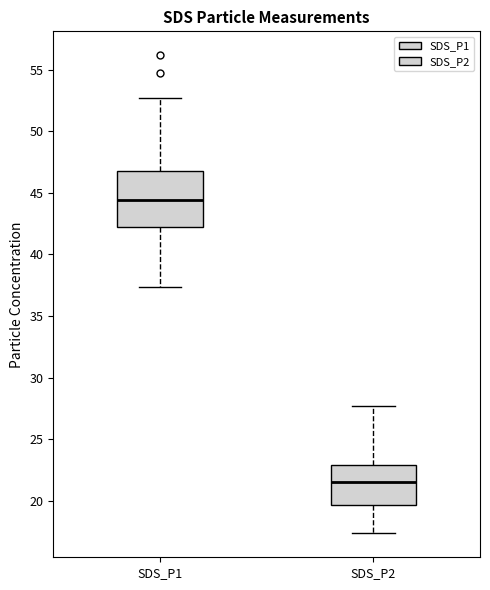

Where does the upper whisker of the box for SDS_P1 end on the y-axis? The values are not printed on the chart, so give them approximately, as read against the axis.

52.5